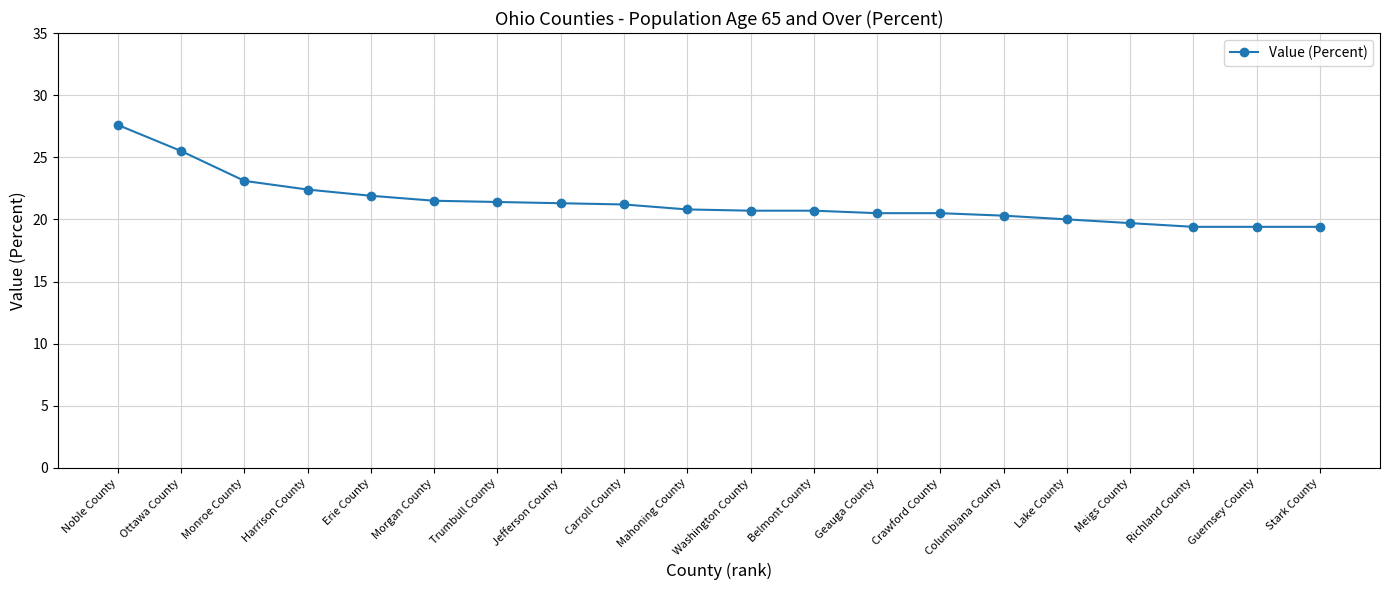

What is the value of the 6th point from the left?

21.5